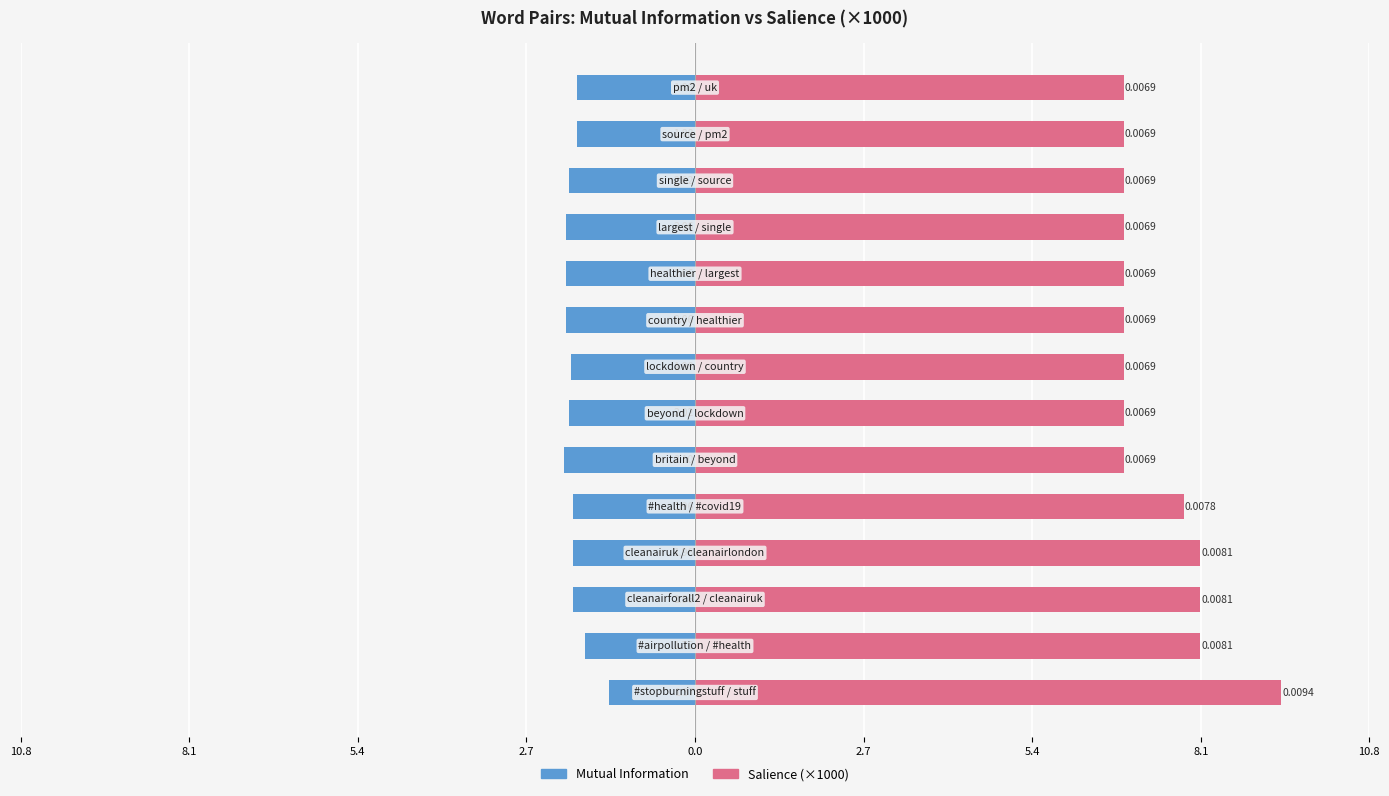

Which has a higher value, 10.8 or 5.4?

5.4